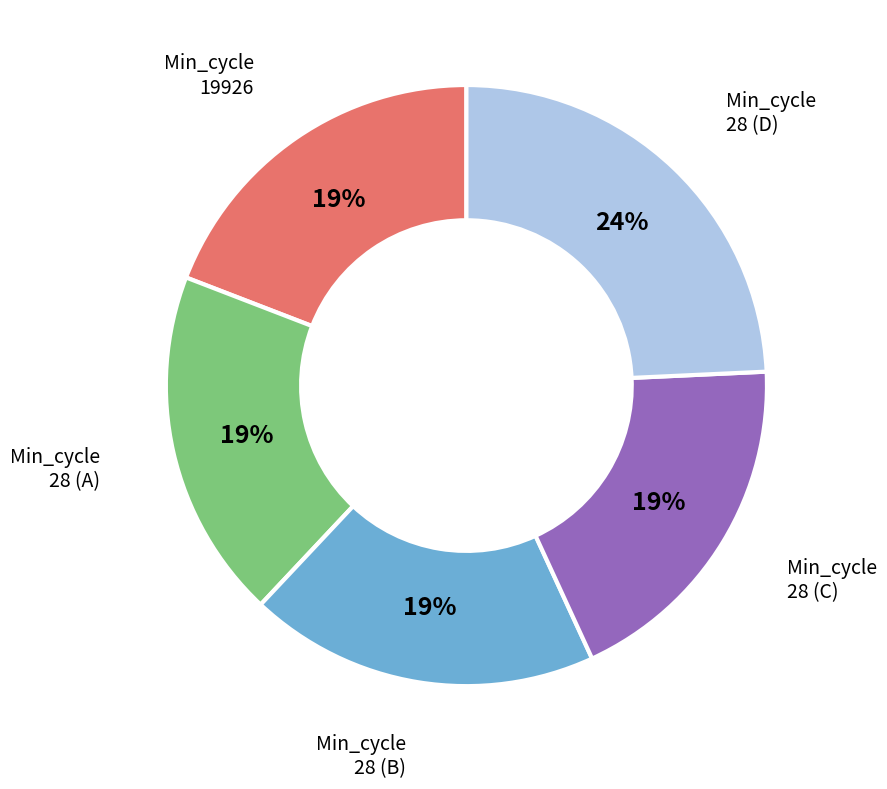

Is there any slice that represents more than half of the pie?

No